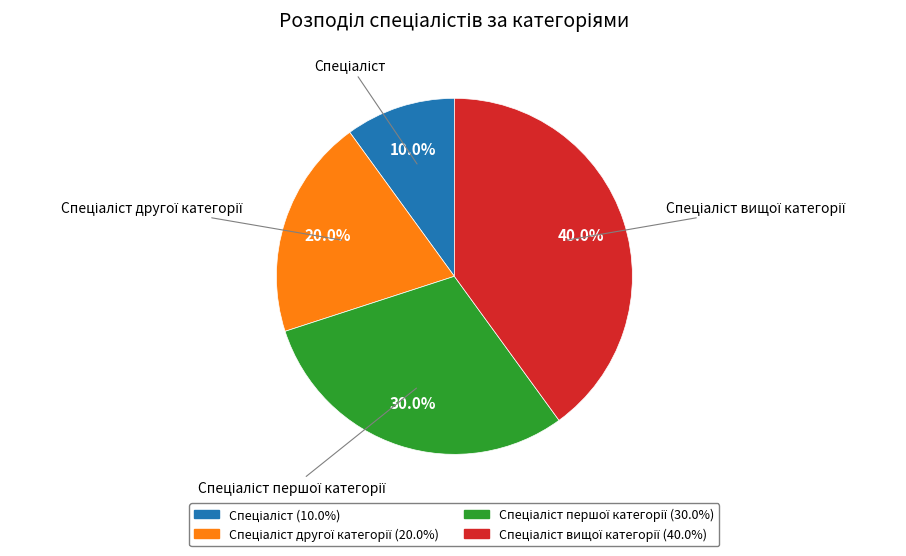

To the nearest percent, what is the difference between the largest and smallest slice percentages?

30%